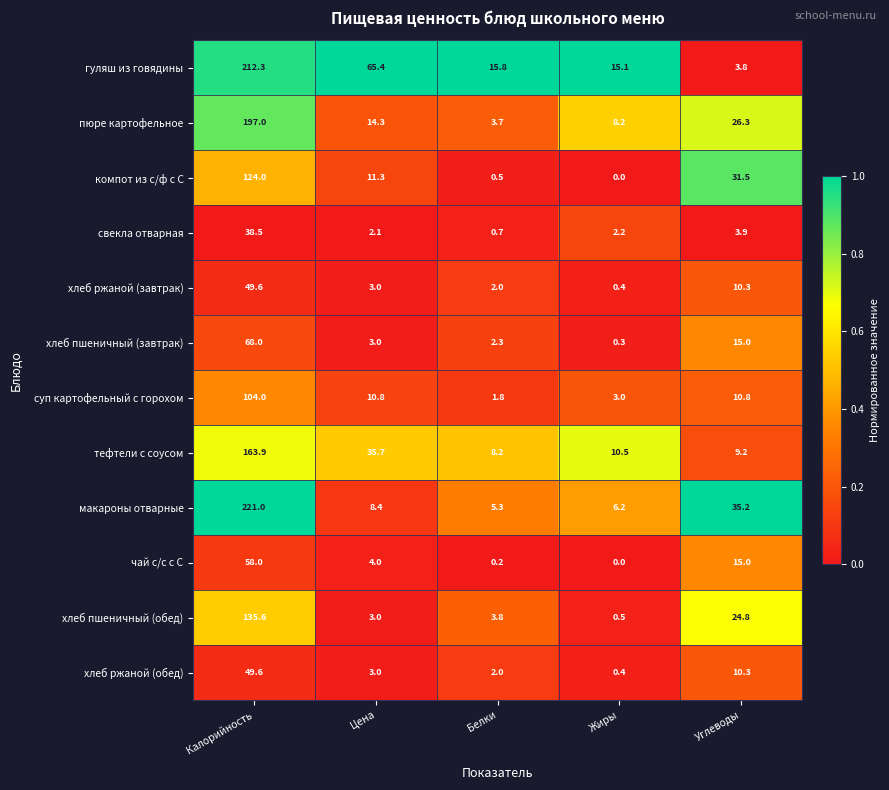

How many distinct data groups are displayed?

12